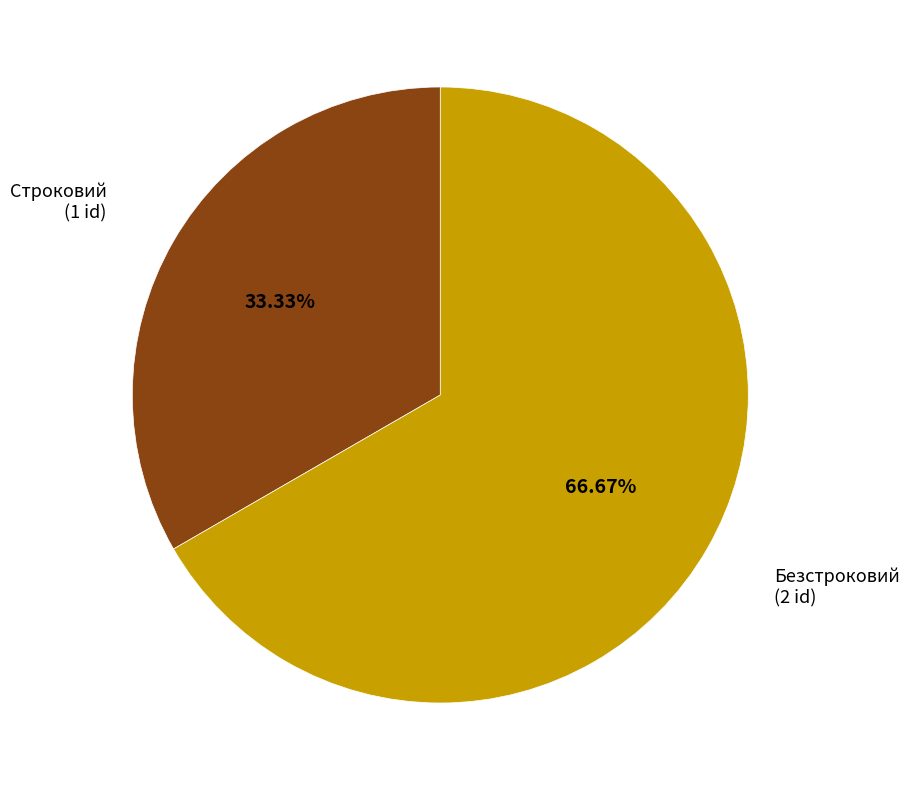

How many slices are in this pie chart?

2